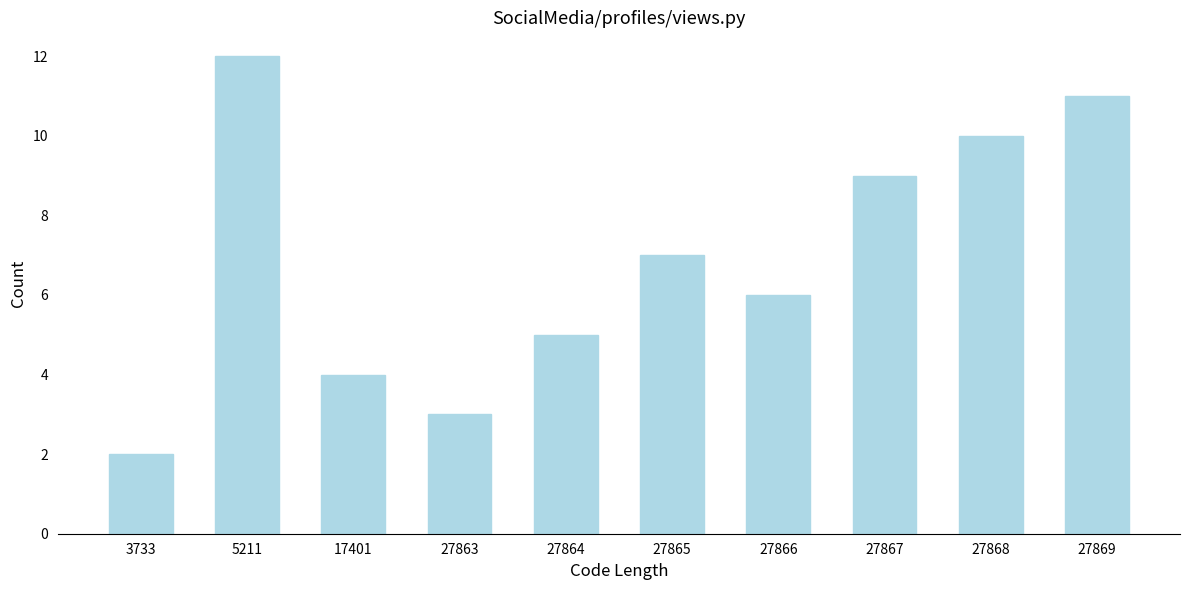

Reading right to left, transcribe all the data shown in this chart.

11	10	9	6	7	5	3	4	12	2